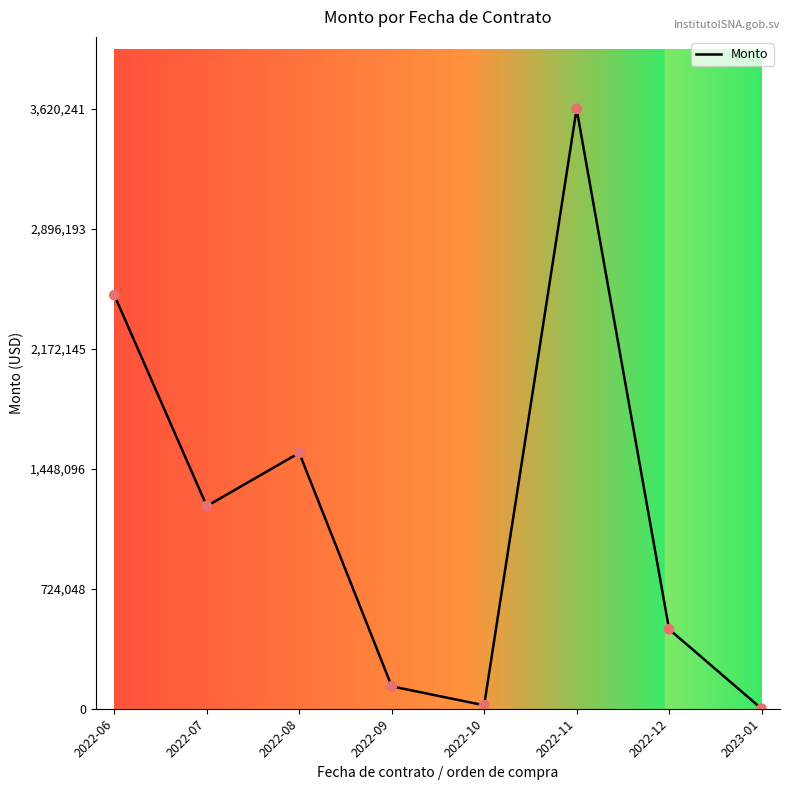

Between 2022-08 and 2022-12, which is larger?

2022-08